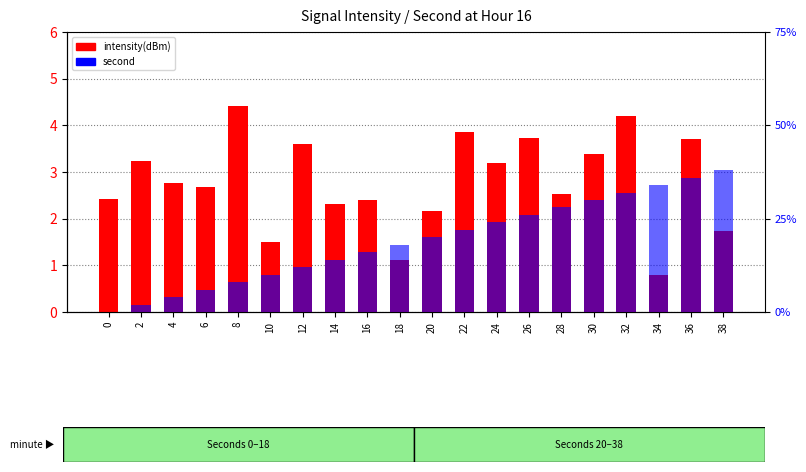

What is the greatest value displayed?

38.0